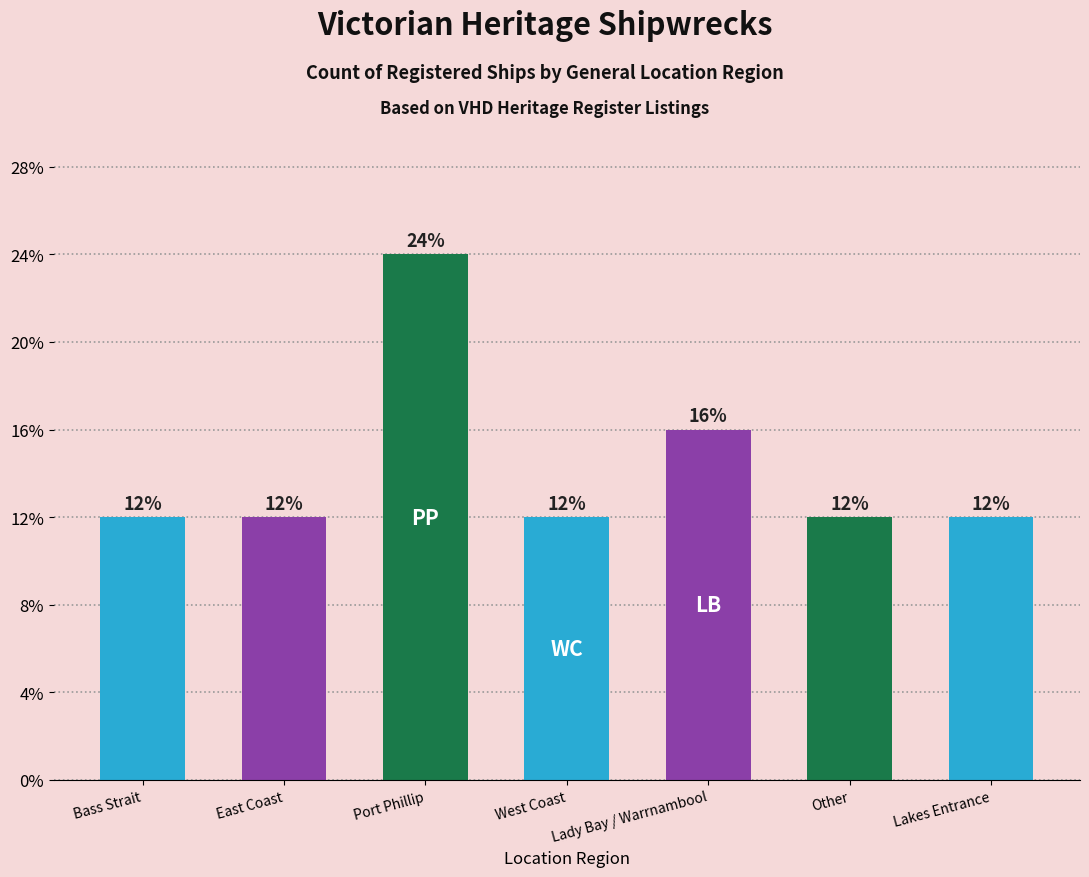

Are the bars horizontal?

No